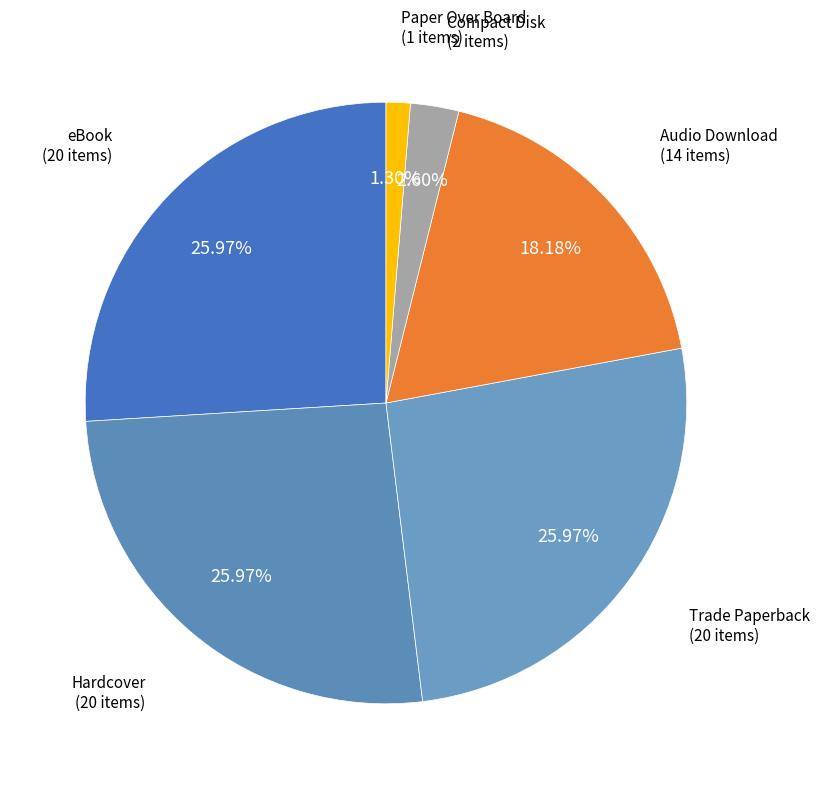

Approximately how many times larger is the value at Paper Over Board compared to eBook?

0.1